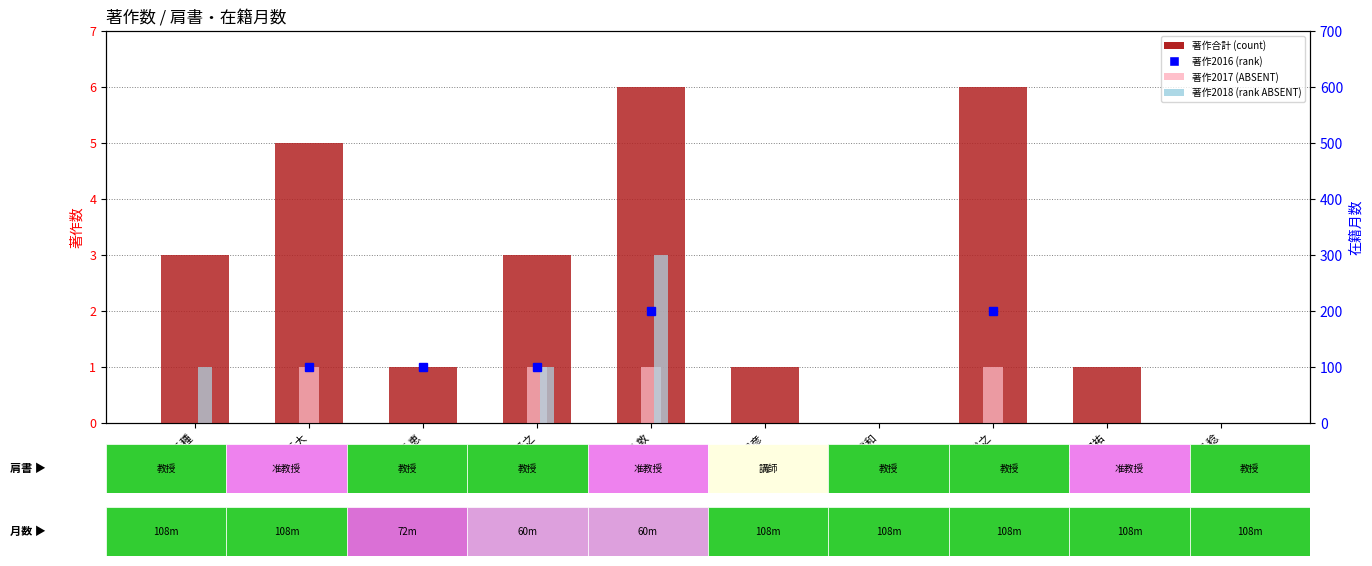

Which series changed the most between 桑原 恵 and 渡部 稔?

著作合計